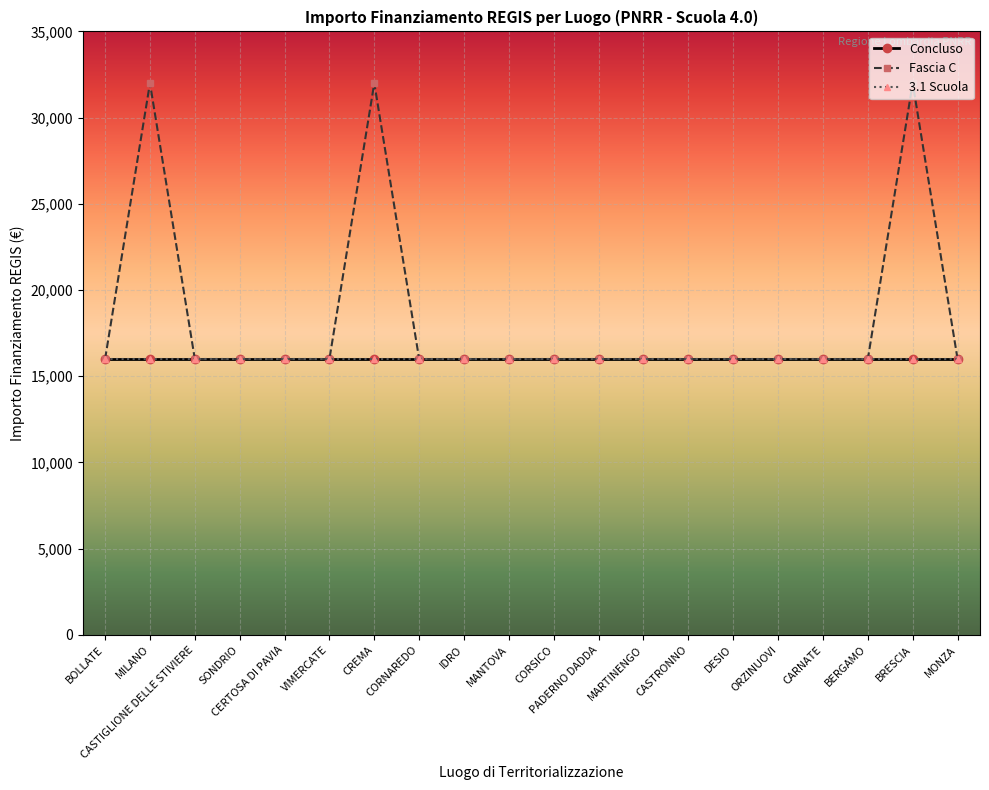

Reading left to right, what are all the values shown in this chart?

Concluso: BOLLATE=16000	MILANO=16000	CASTIGLIONE DELLE STIVIERE=16000	SONDRIO=16000	CERTOSA DI PAVIA=16000	VIMERCATE=16000	CREMA=16000	CORNAREDO=16000	IDRO=16000	MANTOVA=16000	CORSICO=16000	PADERNO DADDA=16000	MARTINENGO=16000	CASTRONNO=16000	DESIO=16000	ORZINUOVI=16000	CARNATE=16000	BERGAMO=16000	BRESCIA=16000	MONZA=16000
Fascia C: BOLLATE=16000	MILANO=32000	CASTIGLIONE DELLE STIVIERE=16000	SONDRIO=16000	CERTOSA DI PAVIA=16000	VIMERCATE=16000	CREMA=32000	CORNAREDO=16000	IDRO=16000	MANTOVA=16000	CORSICO=16000	PADERNO DADDA=16000	MARTINENGO=16000	CASTRONNO=16000	DESIO=16000	ORZINUOVI=16000	CARNATE=16000	BERGAMO=16000	BRESCIA=32000	MONZA=16000
3.1 Scuola: BOLLATE=16000	MILANO=16000	CASTIGLIONE DELLE STIVIERE=16000	SONDRIO=16000	CERTOSA DI PAVIA=16000	VIMERCATE=16000	CREMA=16000	CORNAREDO=16000	IDRO=16000	MANTOVA=16000	CORSICO=16000	PADERNO DADDA=16000	MARTINENGO=16000	CASTRONNO=16000	DESIO=16000	ORZINUOVI=16000	CARNATE=16000	BERGAMO=16000	BRESCIA=16000	MONZA=16000